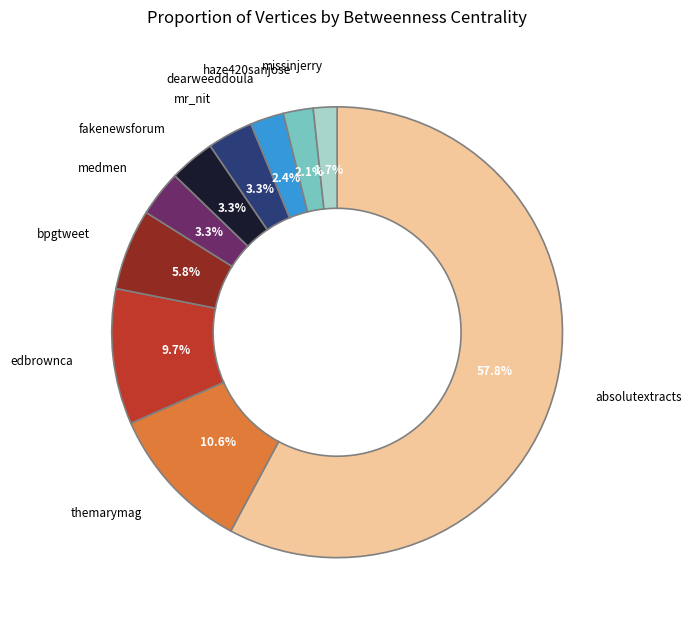

What is the largest slice in the pie chart?

absolutextracts